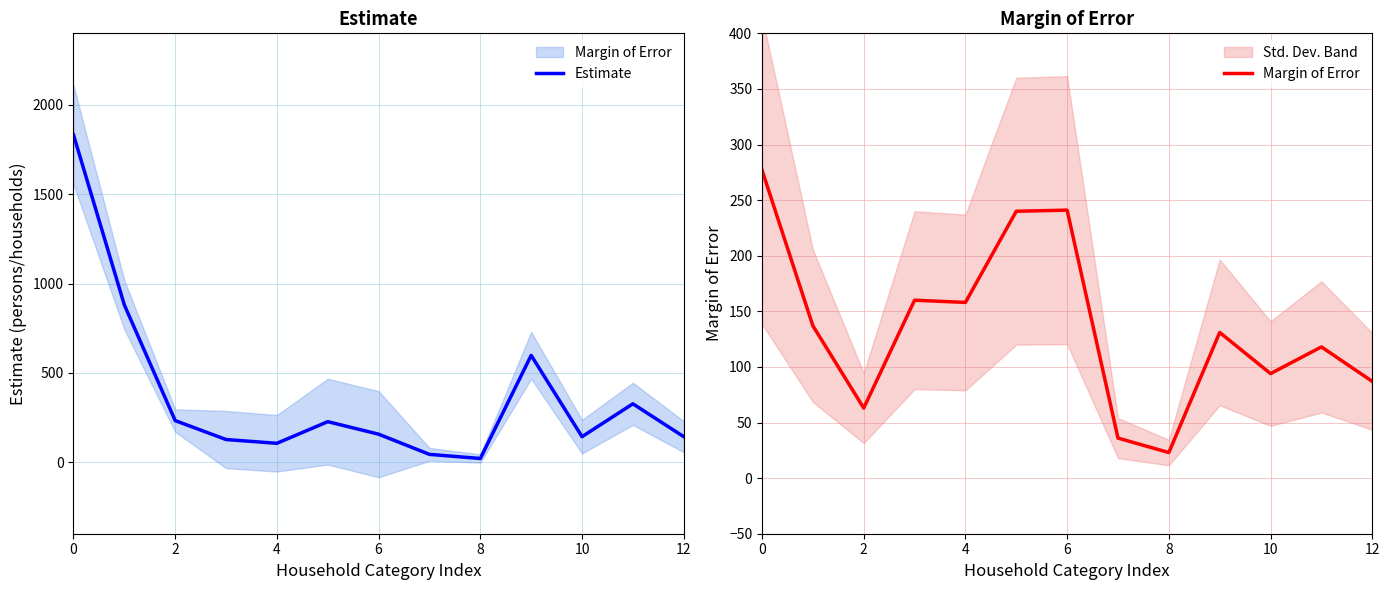

What is the maximum value for Estimate?

1832